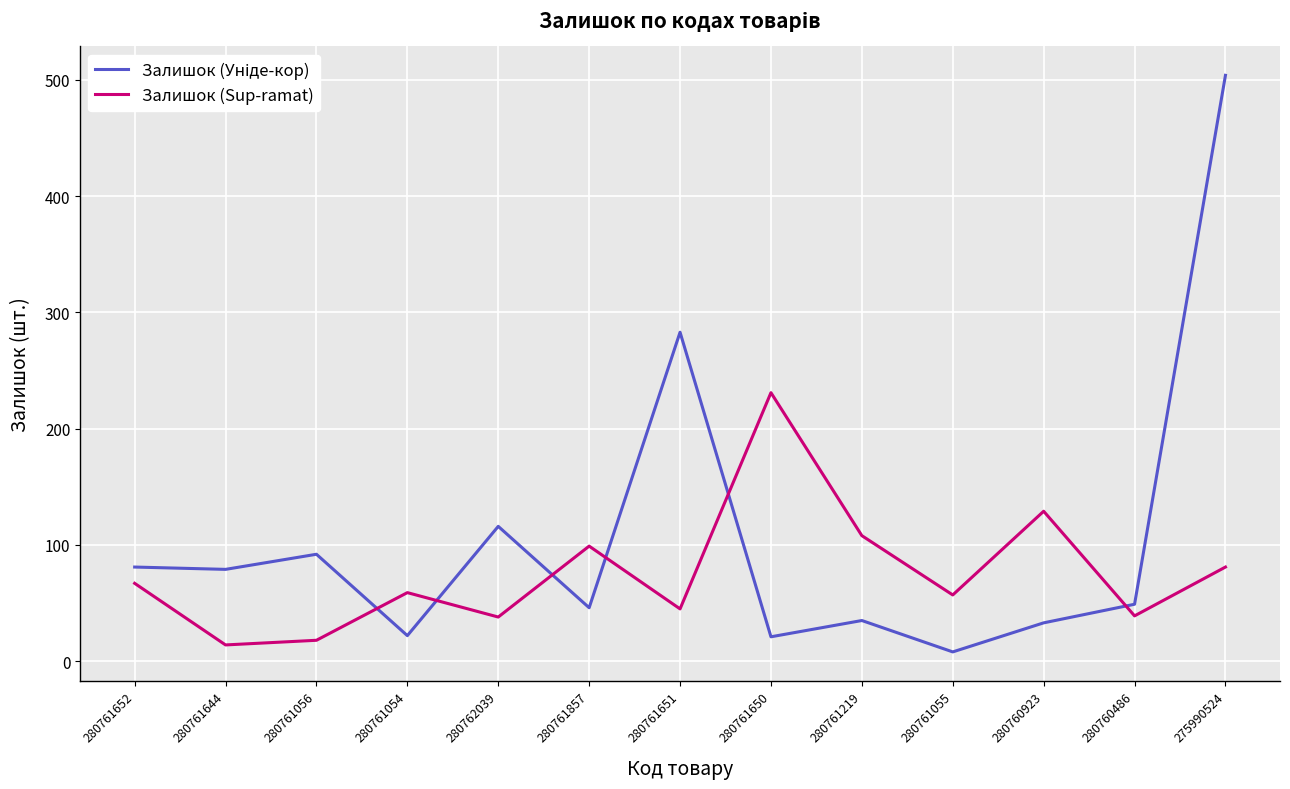

True or false: Залишок (Sup­ramat) has a value of 57 at 280761055.

True